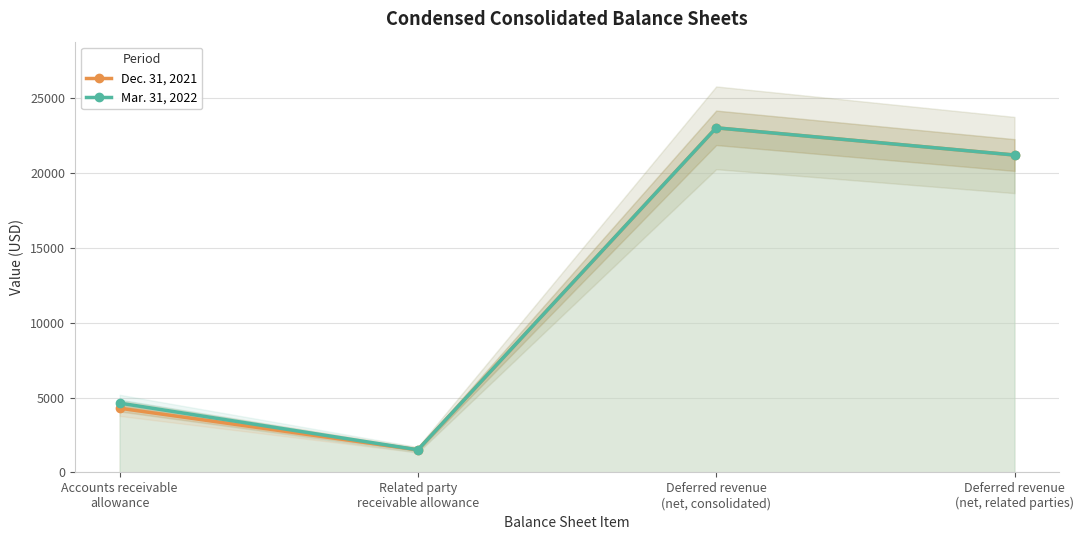

Where does the Dec. 31, 2021 series first go above 21205?

Deferred revenue
(net, consolidated)